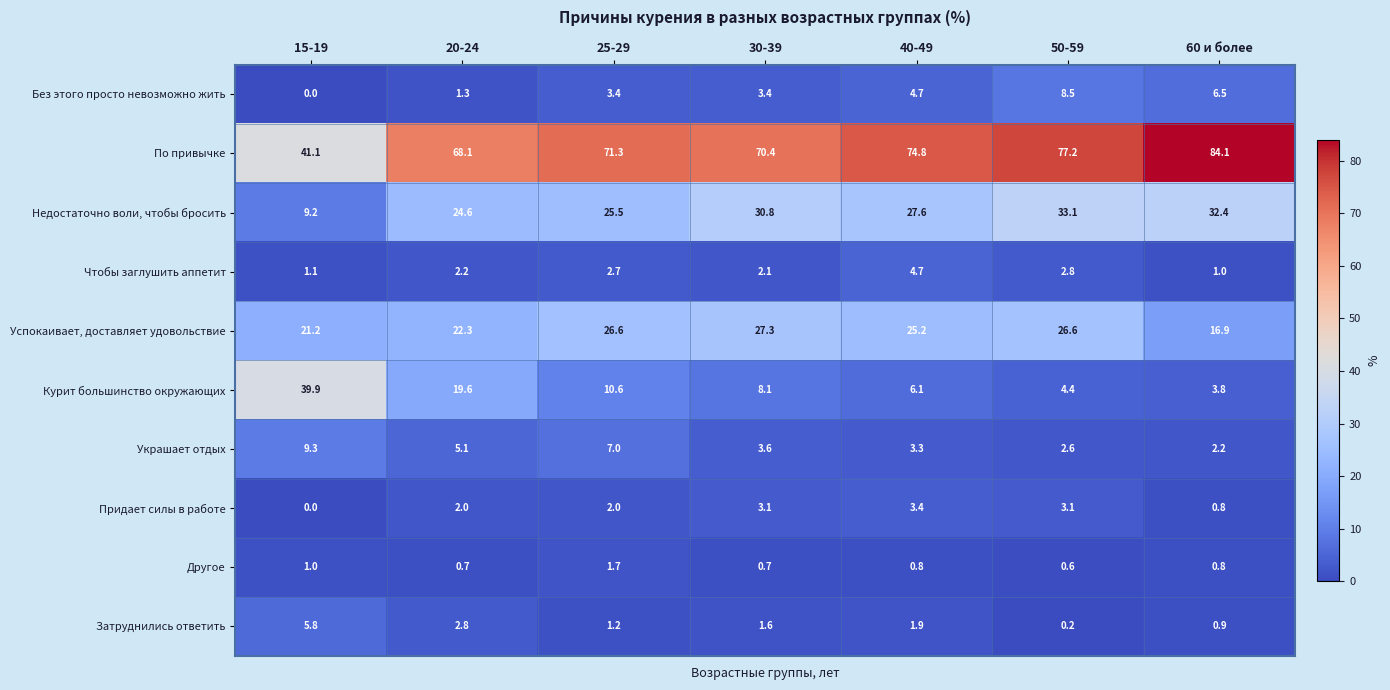

Is it true that Другое equals 2.8 at 25-29?

False